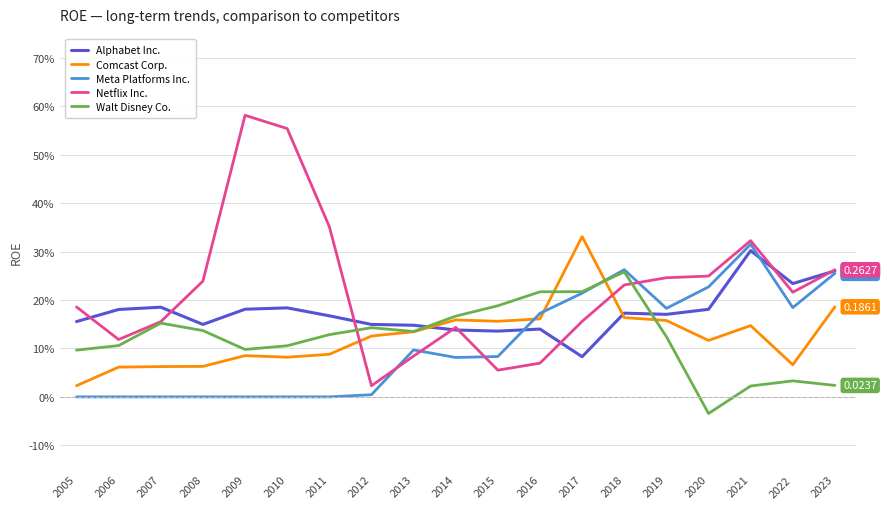

What are all the series names shown in the legend?

Alphabet Inc., Comcast Corp., Meta Platforms Inc., Netflix Inc., Walt Disney Co.